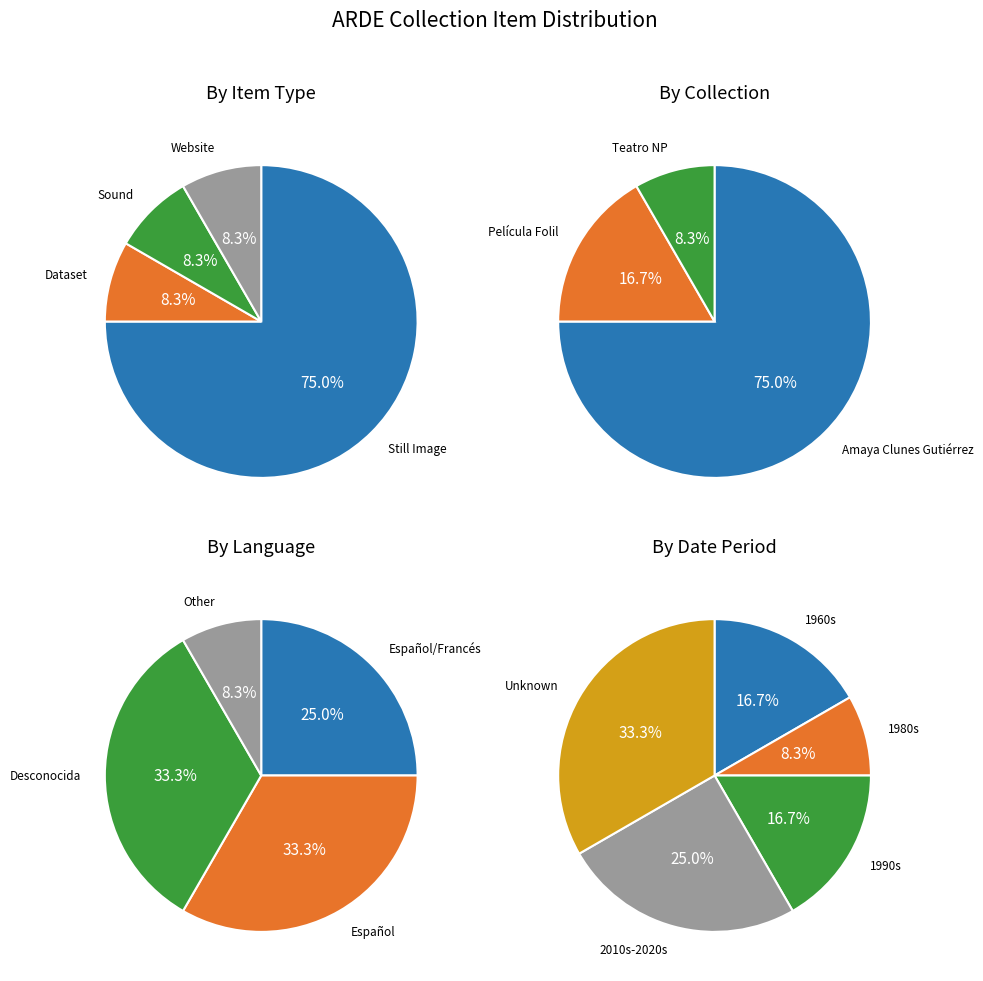

Which has a higher value, Still Image or Dataset?

Still Image